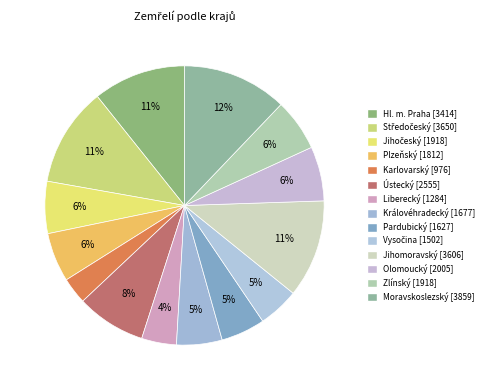

How many segments does this pie chart have?

14